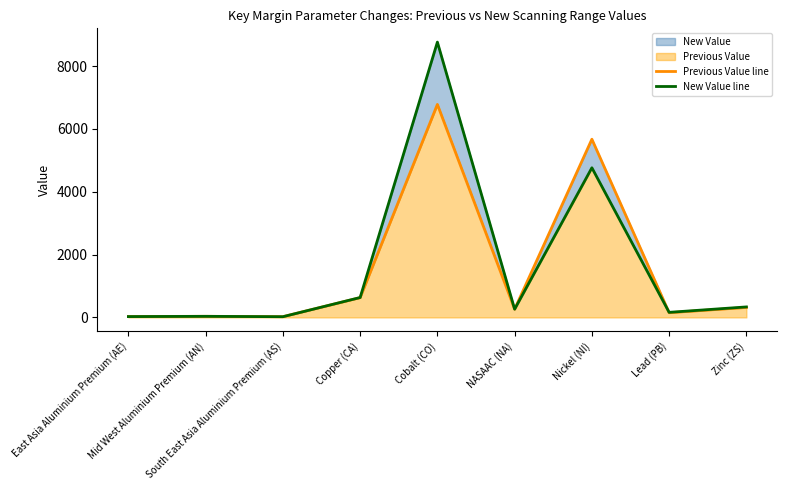

At Mid West Aluminium Premium (AN), list the series in order from largest to smallest.

Previous Value line, New Value line